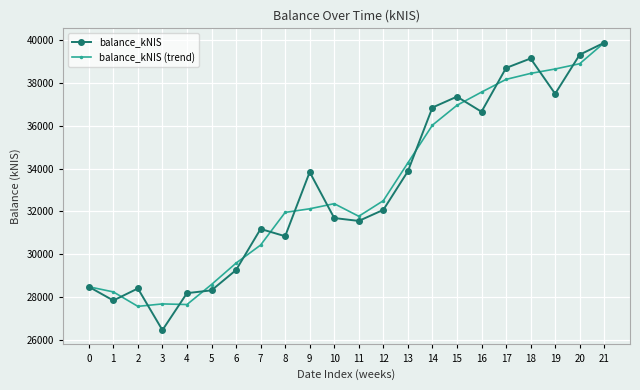

Is the value of balance_kNIS at 15 greater than the value of balance_kNIS (trend) at 6?

Yes